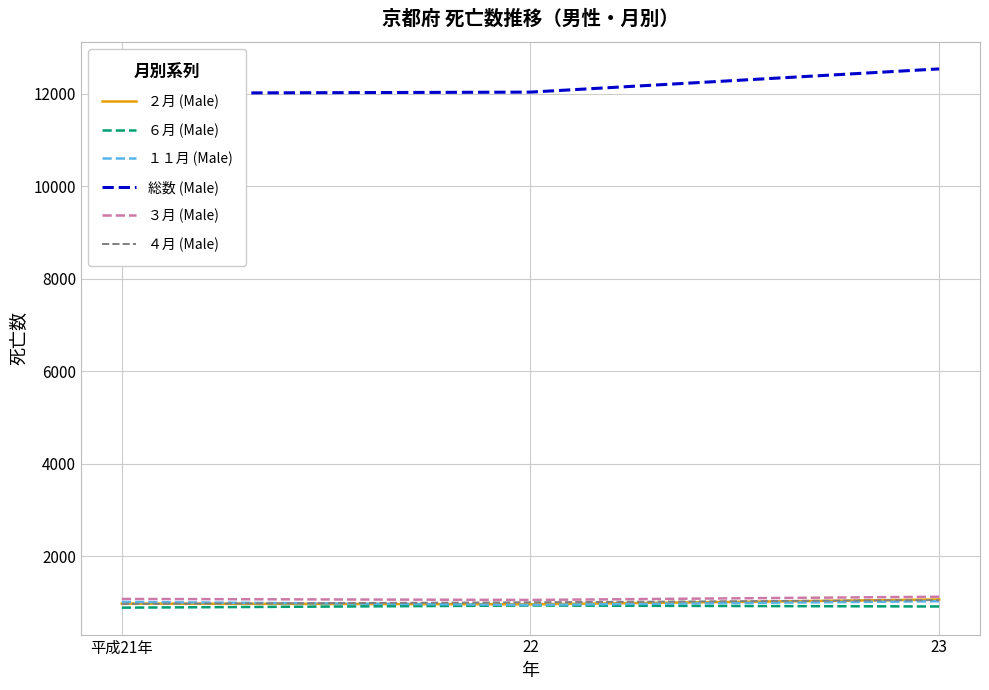

What position from the left is 23?

3